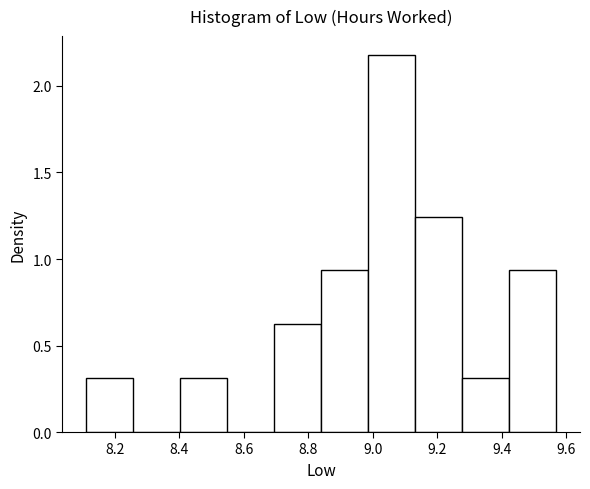

Reading left to right, list every bar in this chart as the range it spans on the x-axis followed by its height. Neither the bar edges nor the heights are printed on the chart, so give them approximately, as read against the axes.

8.110 to 8.256: 0.30
8.256 to 8.402: 0
8.402 to 8.548: 0.30
8.548 to 8.694: 0
8.694 to 8.840: 0.60
8.840 to 8.986: 0.95
8.986 to 9.132: 2.20
9.132 to 9.278: 1.25
9.278 to 9.424: 0.30
9.424 to 9.570: 0.95